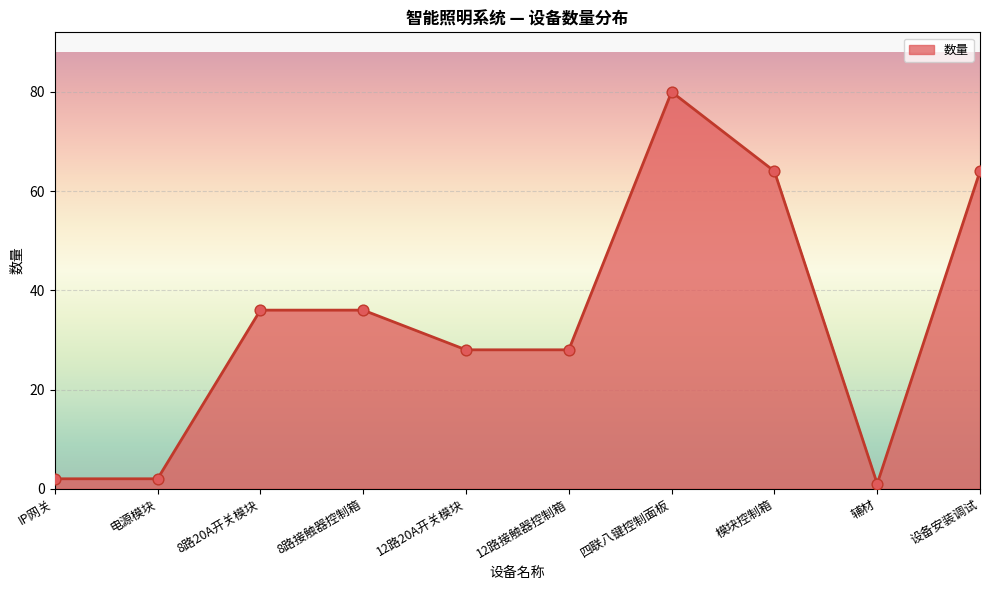

What is the change in value from 8路接触器控制箱 to 辅材?

-35